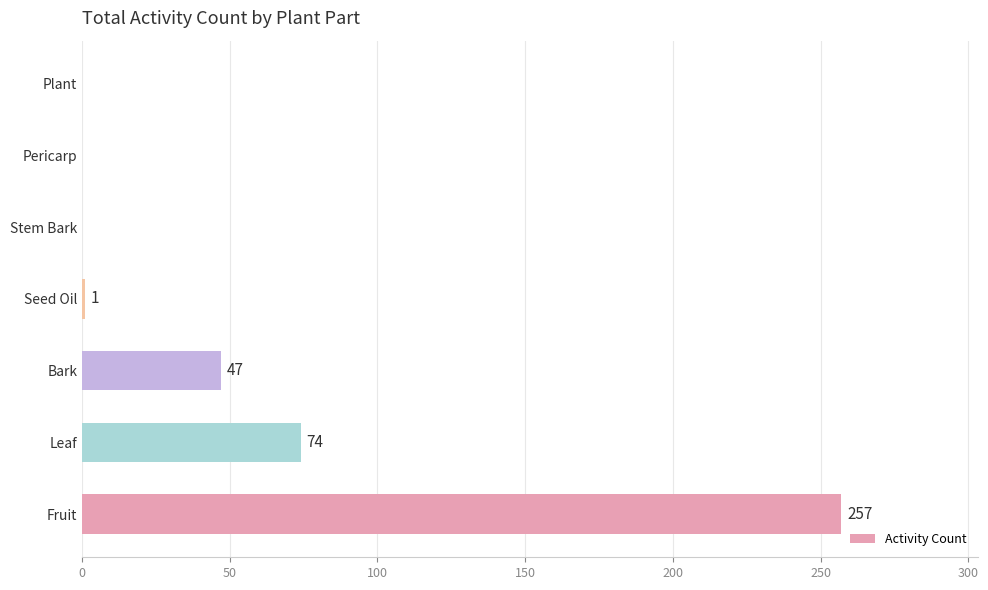

What is the sum of all values?

379